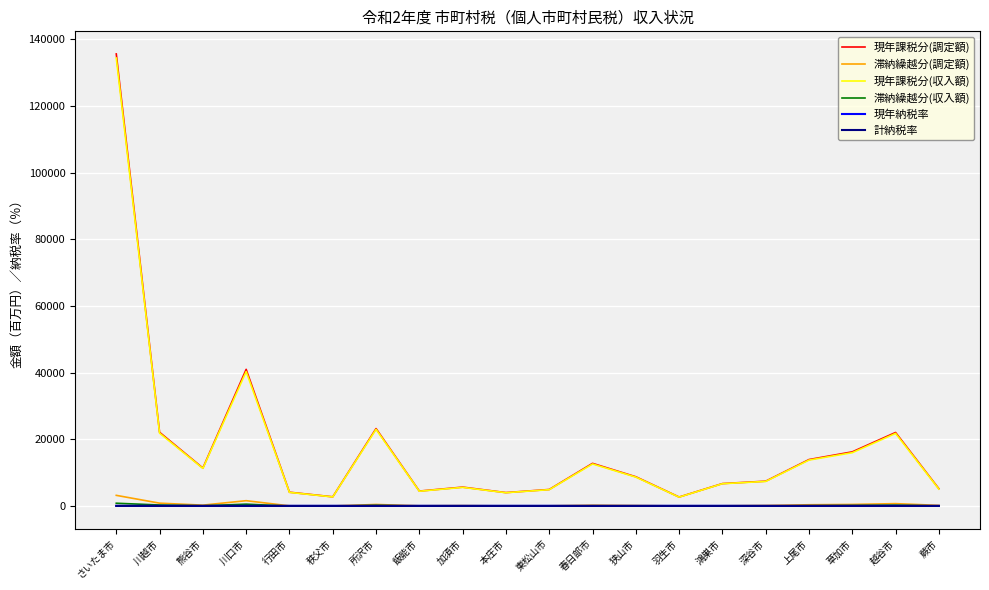

Which category has the highest value across all series?

さいたま市